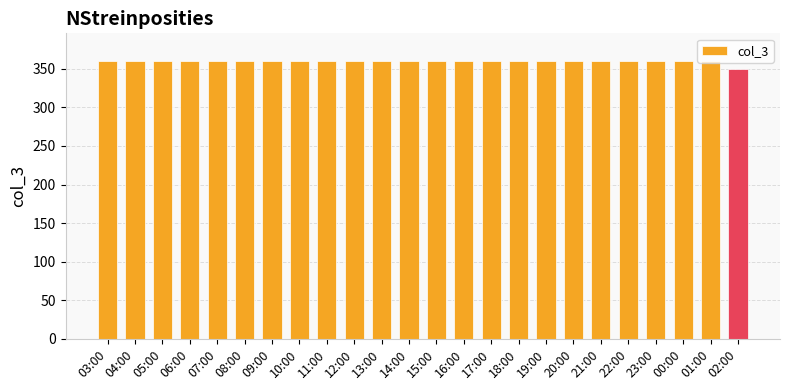

Does the chart contain any negative values?

No